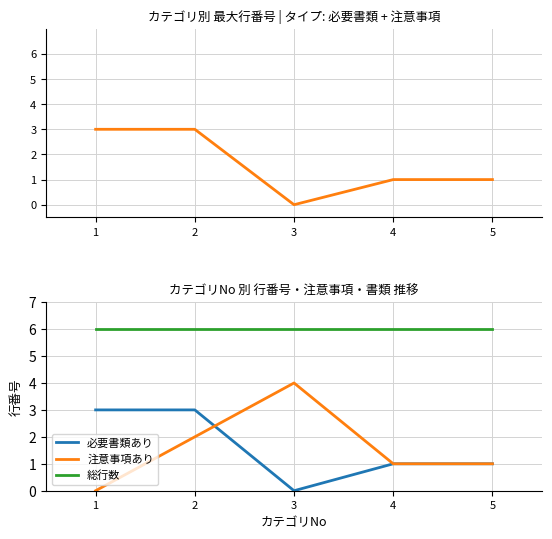

Reading left to right, what are all the values shown in this chart?

必要書類あり行数: 1=3	2=3	3=0	4=1	5=1
必要書類あり: 1=3	2=3	3=0	4=1	5=1
注意事項あり: 1=0	2=2	3=4	4=1	5=1
総行数: 1=6	2=6	3=6	4=6	5=6